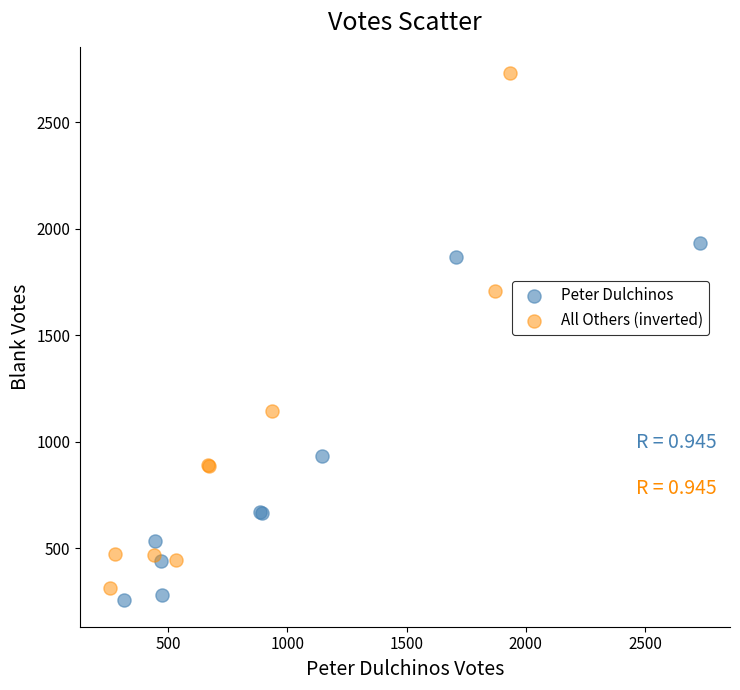

Which series contains the highest Y value?

All Others (inverted)